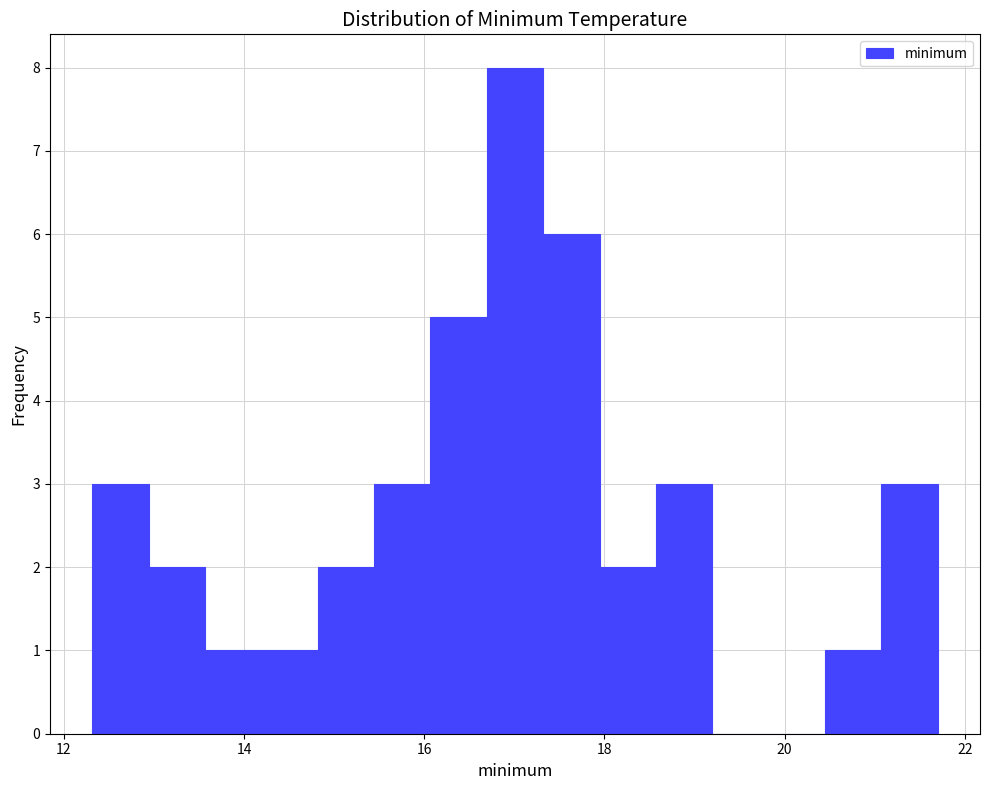

Read against the x-axis, roughly where is the centre of the tallest bar?

17.0